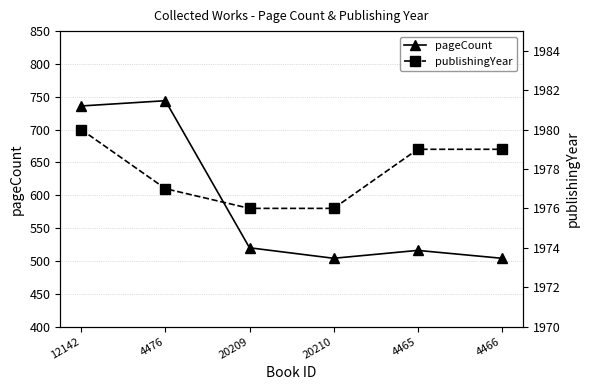

Is it true that pageCount equals 504 at 4466?

True